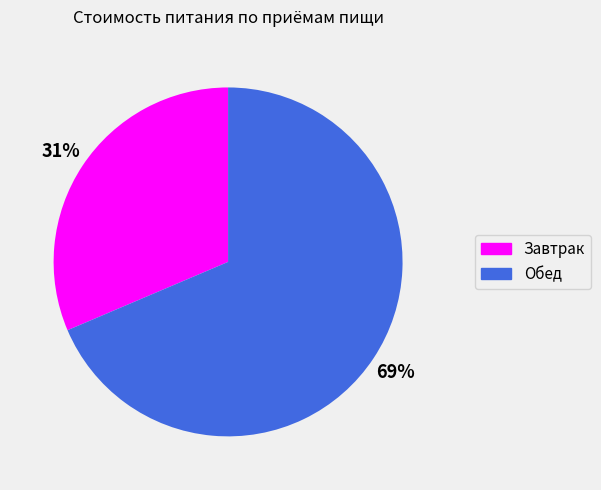

How many slices are in this pie chart?

2